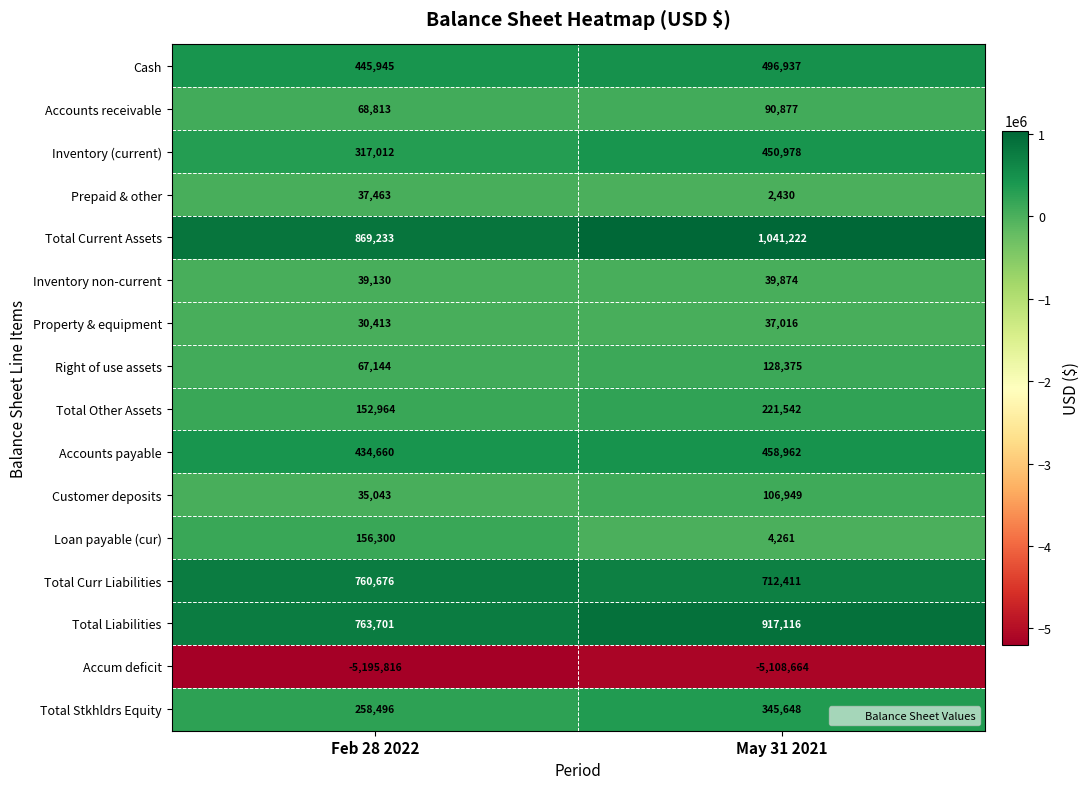

What is the difference between the Total Liabilities values at Feb 28 2022 and May 31 2021?

153415